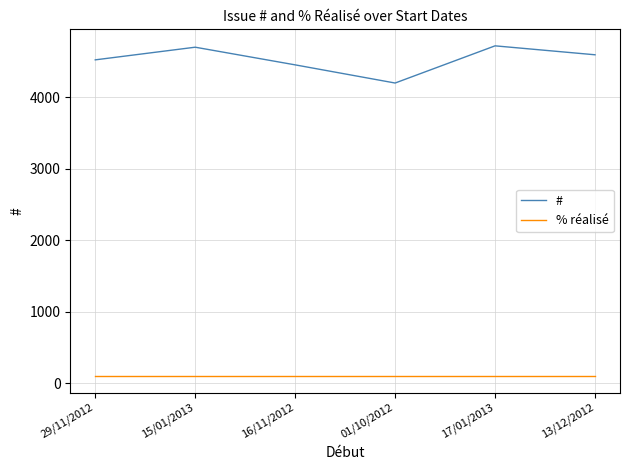

At which label does # reach its minimum?

01/10/2012